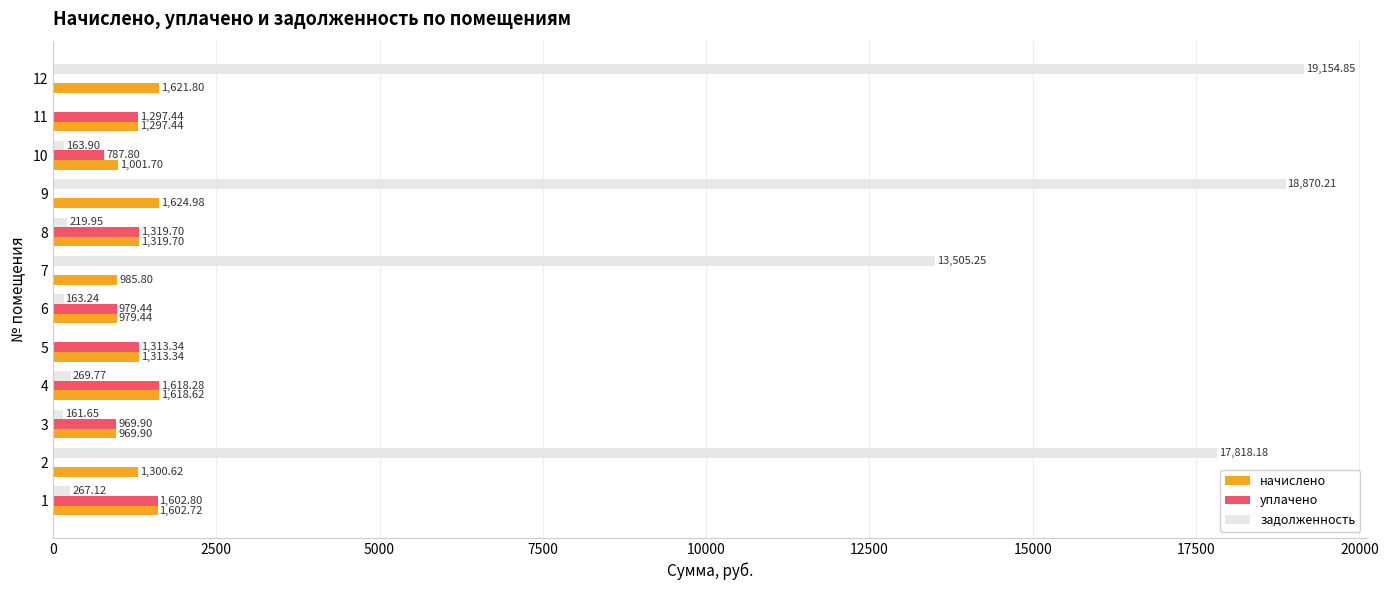

At which category is the sum across all series the highest?

12